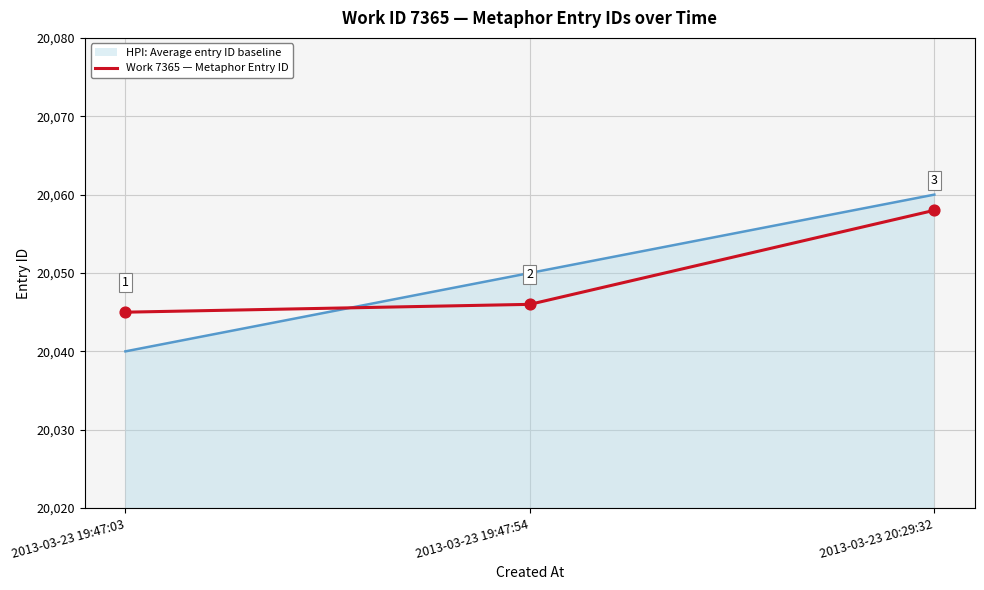

Is the value of Work 7365 — Metaphor Entry ID at 2013-03-23 20:29:32 greater than the value of HPI: Average entry ID baseline (line) at 2013-03-23 19:47:03?

Yes